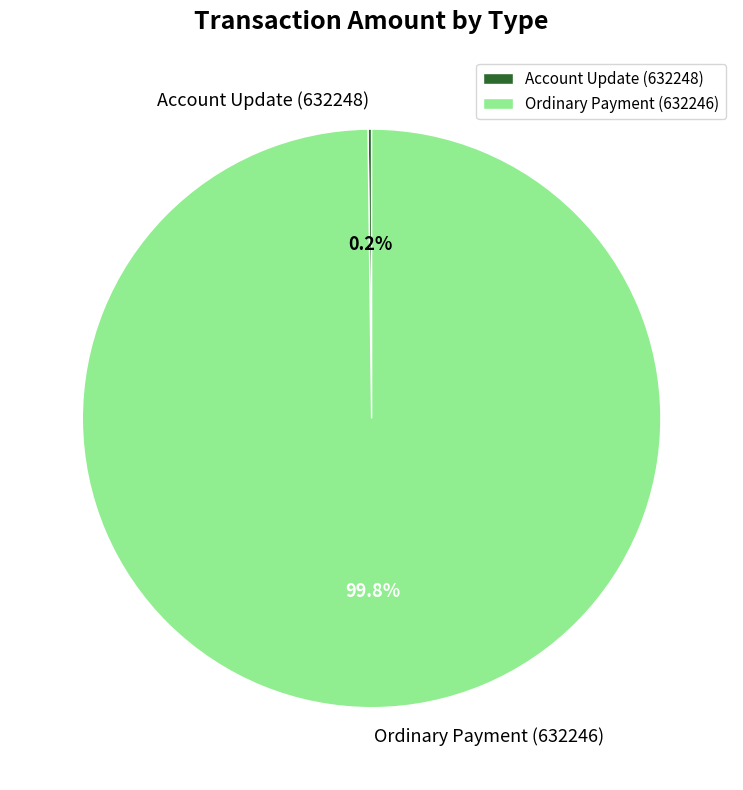

What percentage is the Ordinary Payment (632246) slice, to the nearest percent?

100%